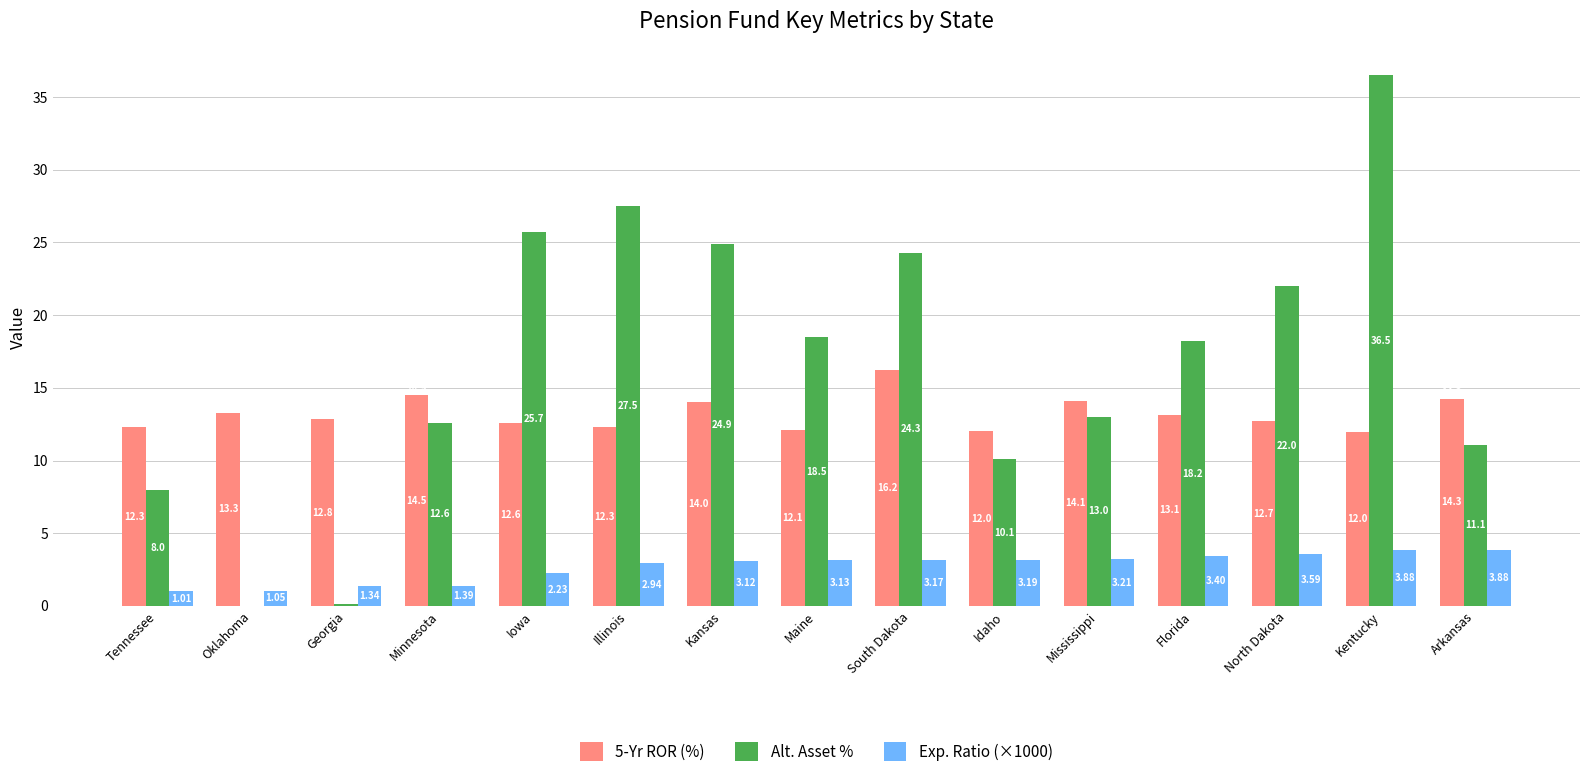

How many data points in Exp. Ratio (×1000) are above 3?

9